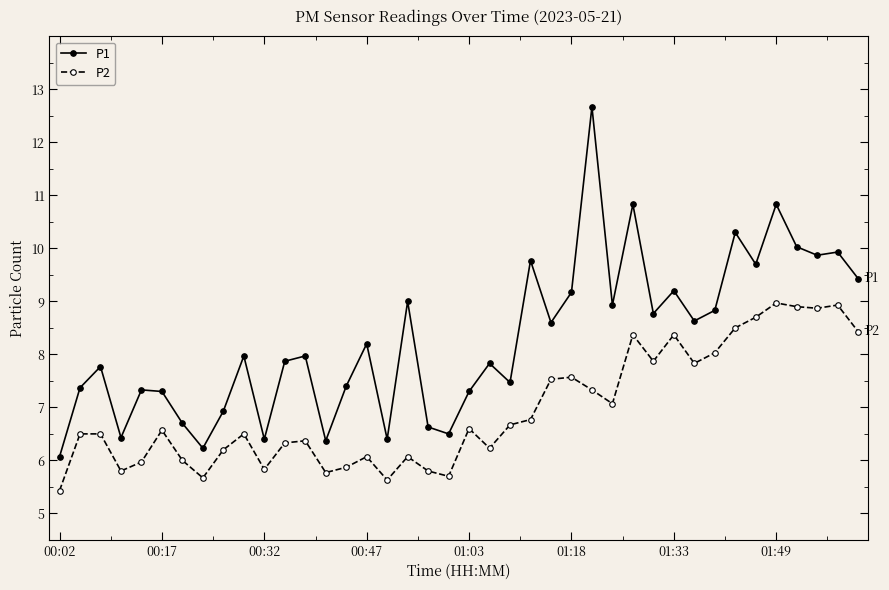

True or false: P1 and P2 intersect in this chart.

False